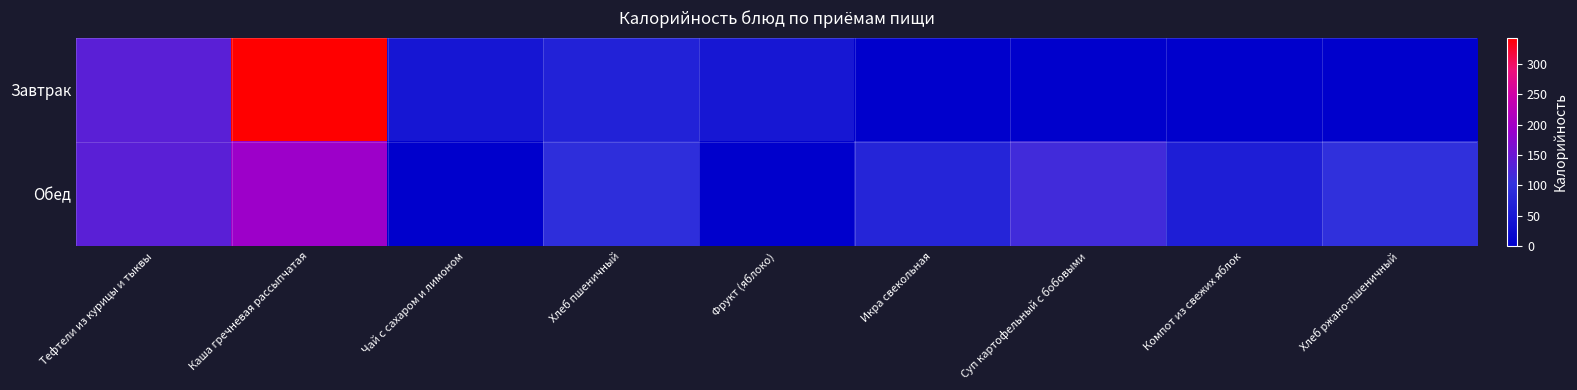

What is the maximum value shown in the chart?

343.1